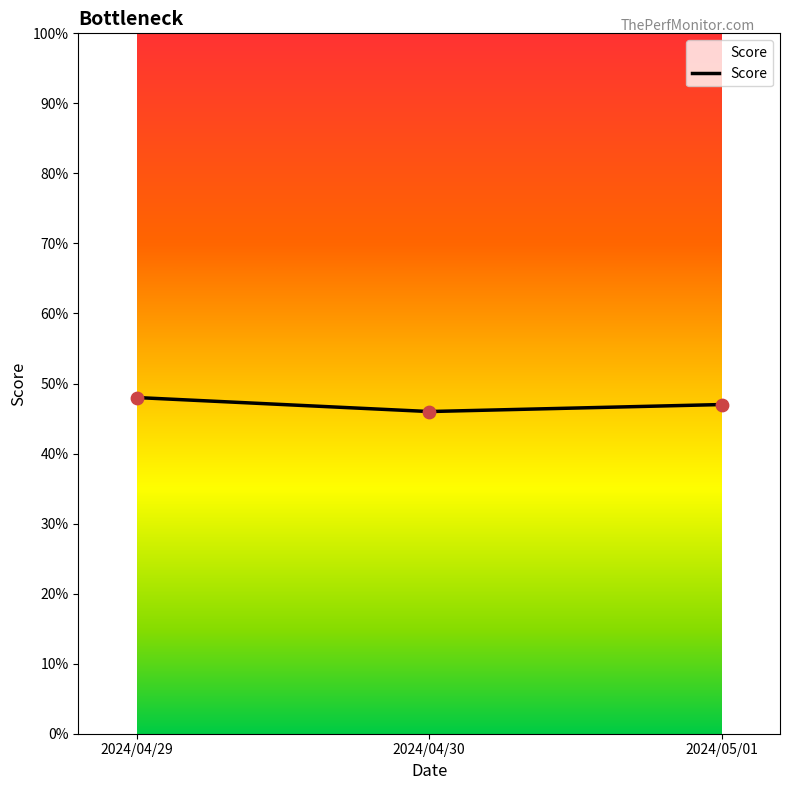

Between 2024/05/01 and 2024/04/30, which is larger?

2024/05/01